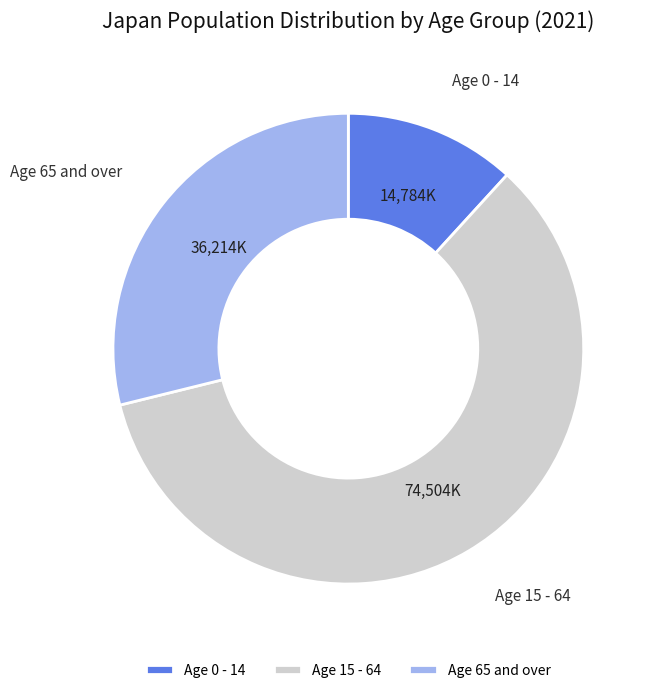

Between Age 65 and over and Age 15 - 64, which is larger?

Age 15 - 64